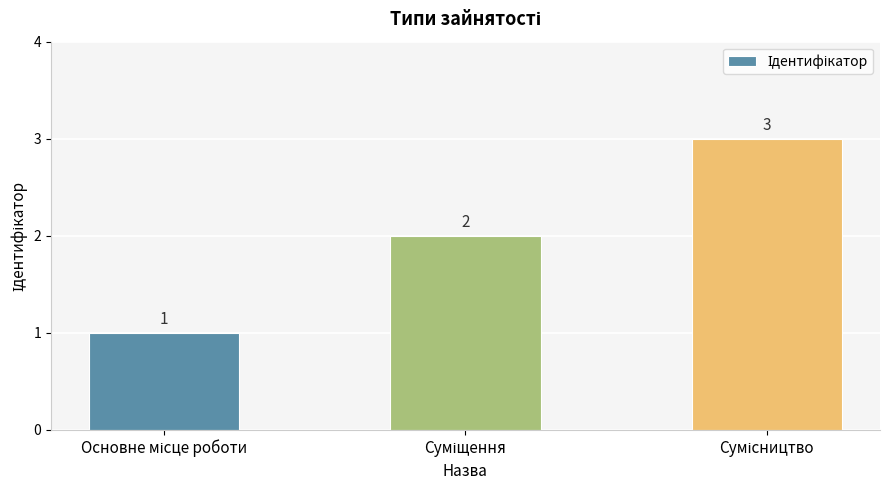

How many values are between 1 and 3?

3